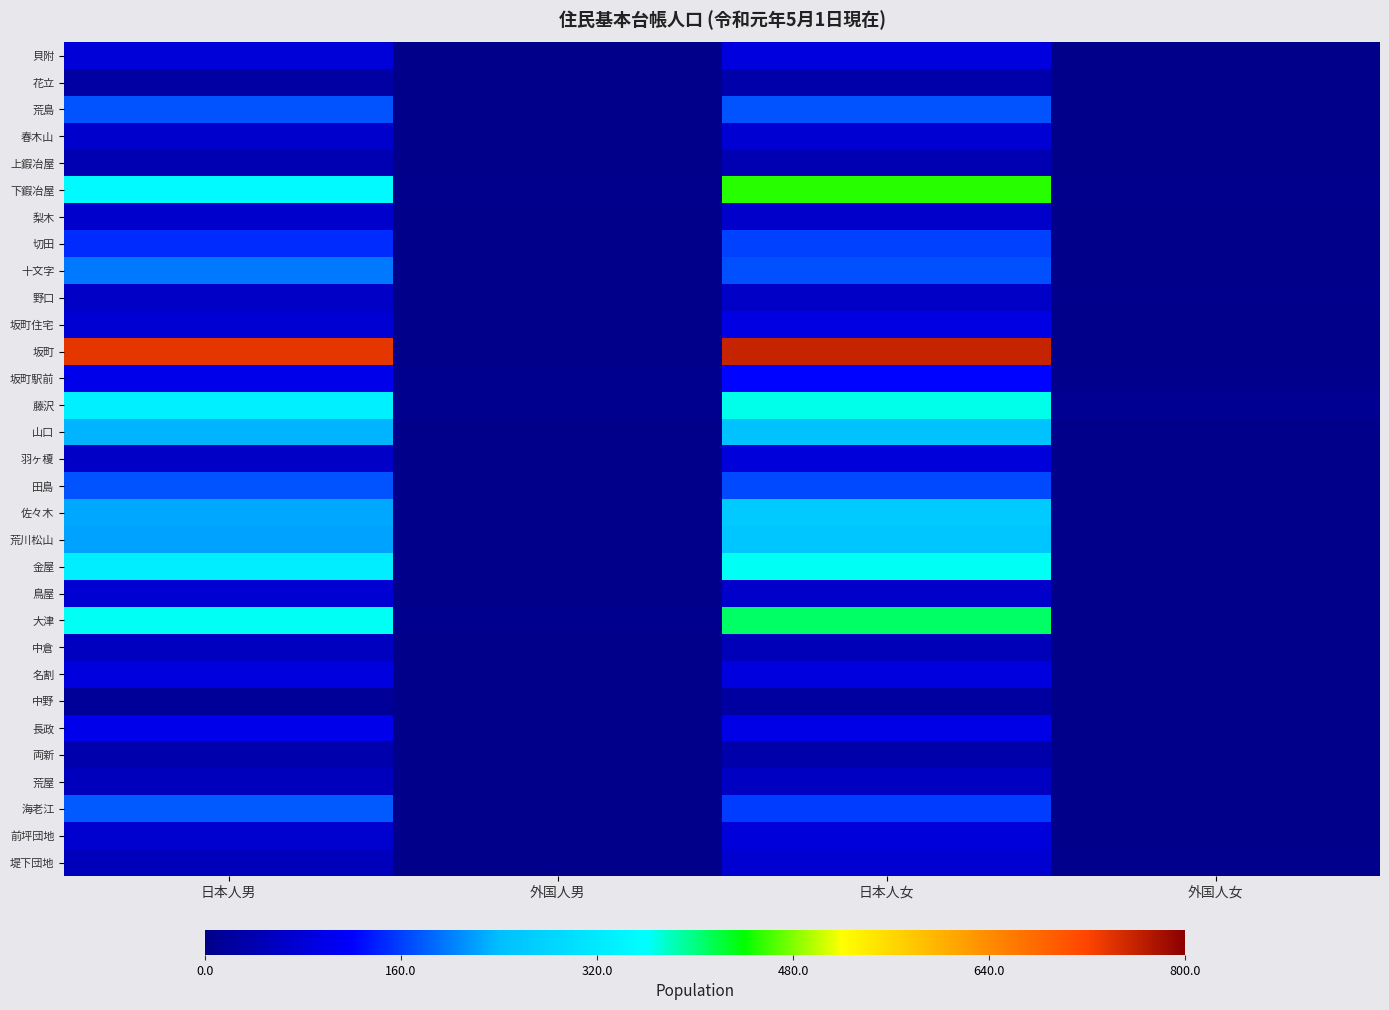

What is the spread (max minus min) of values at 日本人女?

734